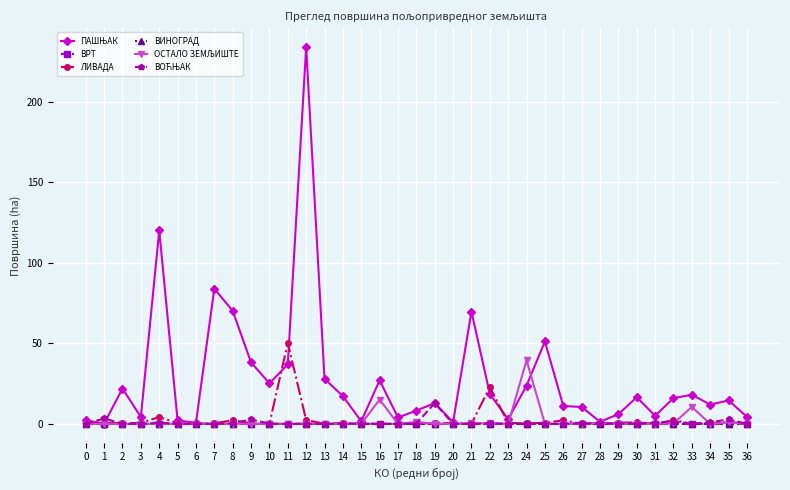

What is the difference between the highest and lowest values at 17?

4.0